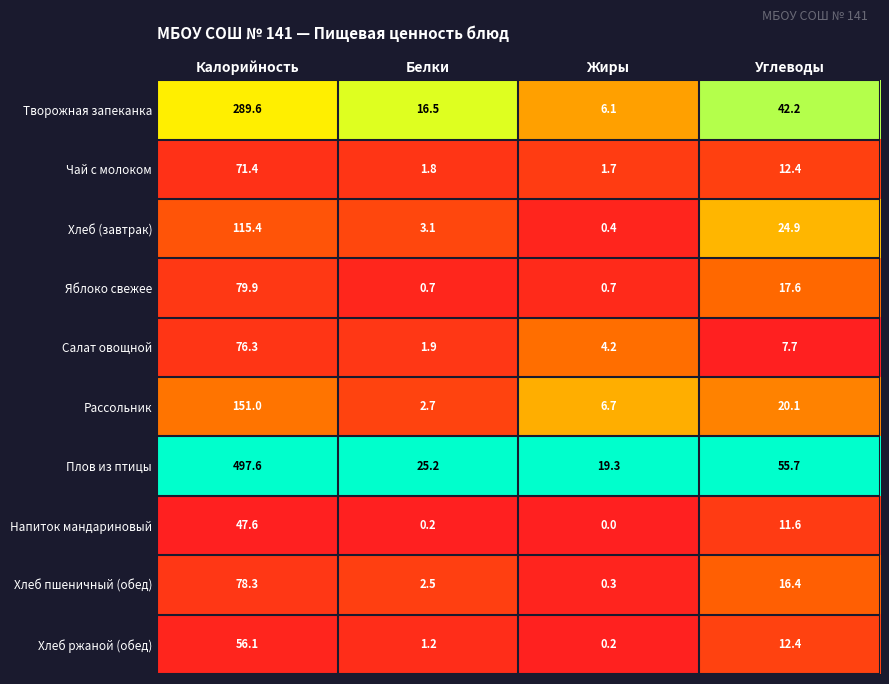

The value of Хлеб (завтрак) at Белки is 0.7. True or false?

False